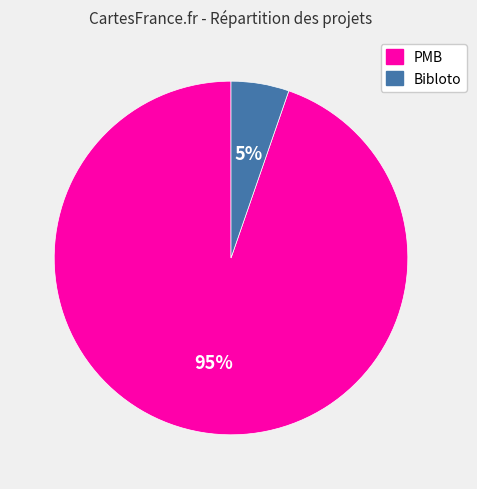

What percentage is the Bibloto slice, to the nearest percent?

5%